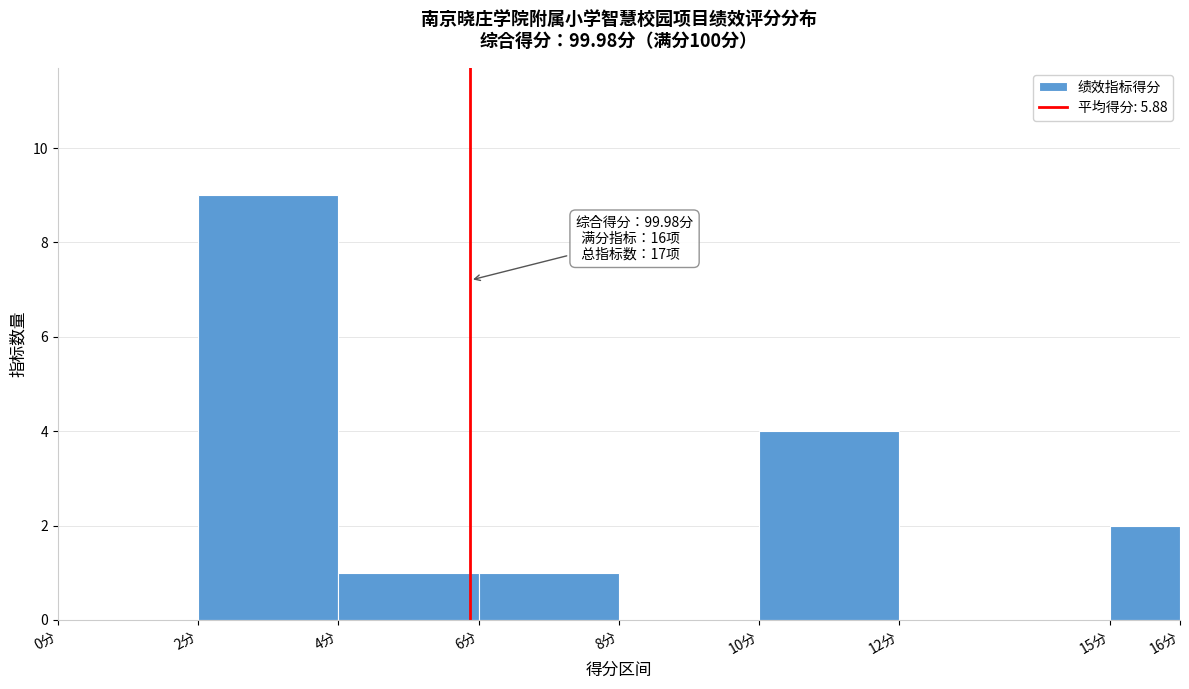

Which range on the x-axis has the tallest bar?

2 to 4